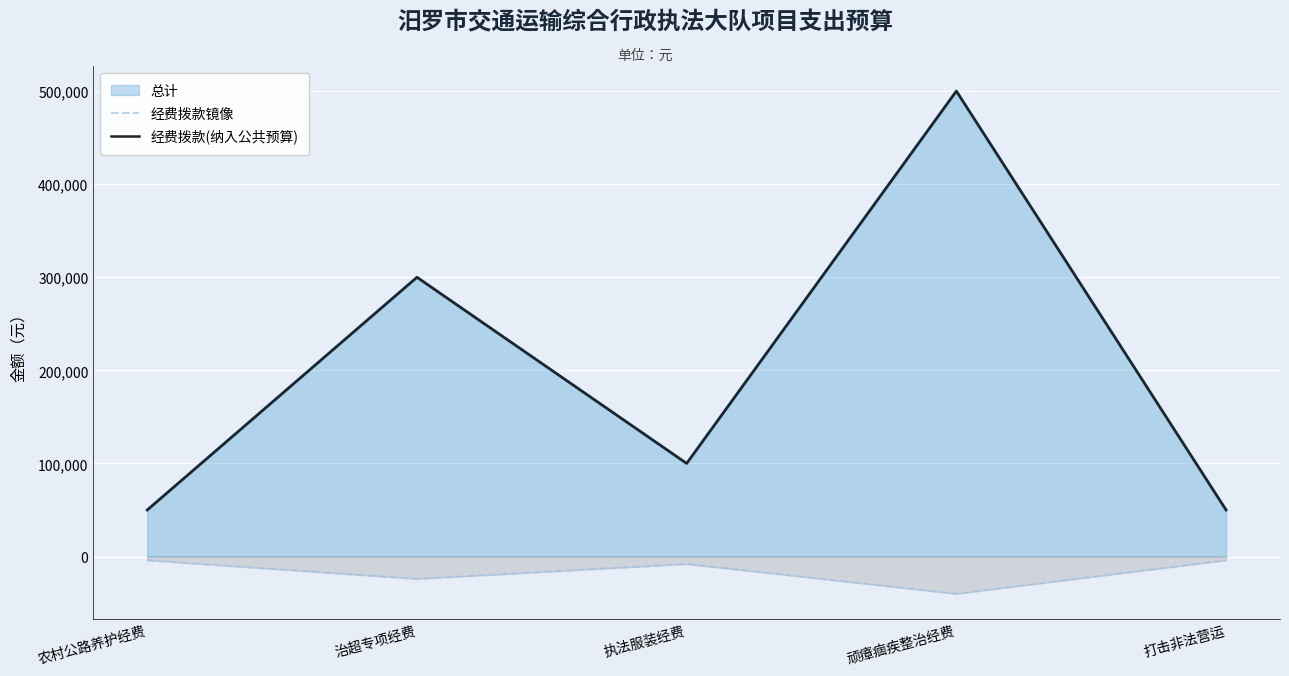

What is the total value across all series at 治超专项经费?

276000